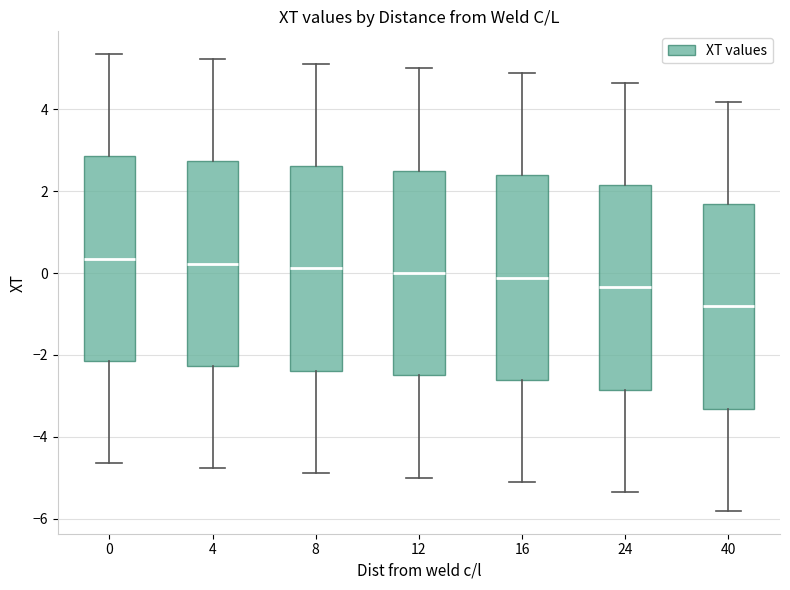

Where does the median line of the box at x = 24 sit on the y-axis? The values are not printed on the chart, so give them approximately, as read against the axis.

-0.4